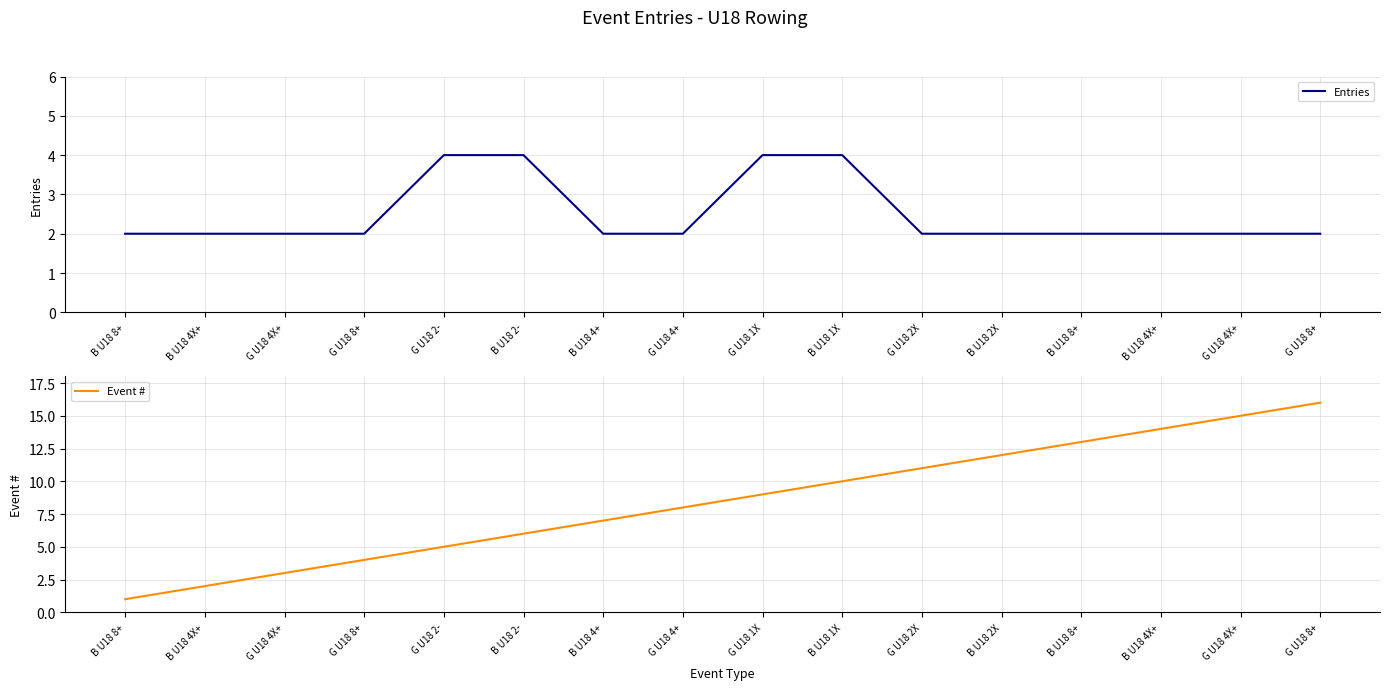

What is the difference between the Event # values at G U18 4+ and B U18 8+?

5